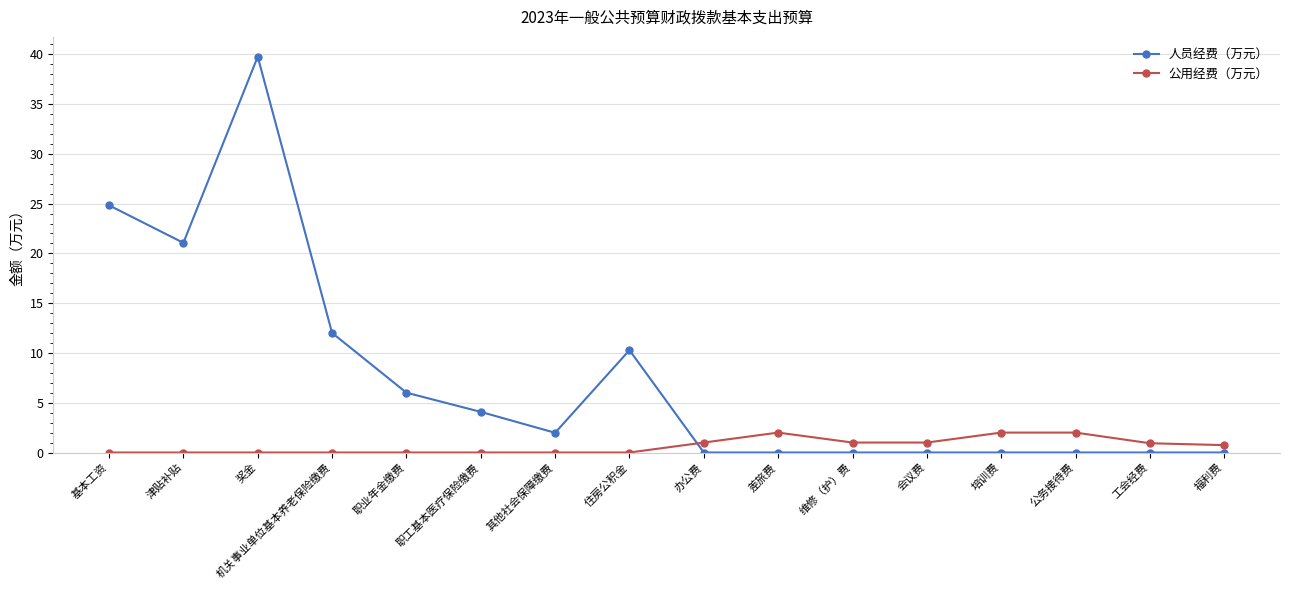

What is the label of the 11th point from the left?

维修（护）费